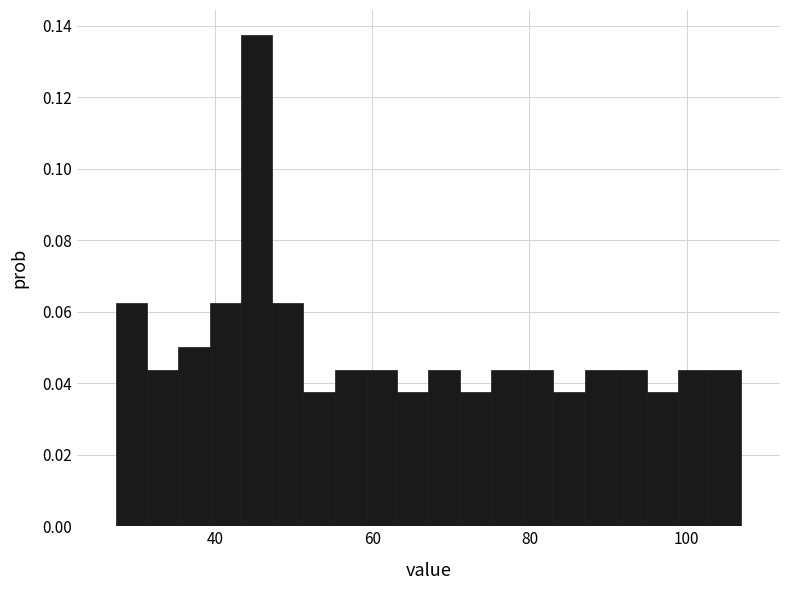

Around what value on the x-axis is the tallest bar? Give the approximate position of its centre, as read against the axis.

46